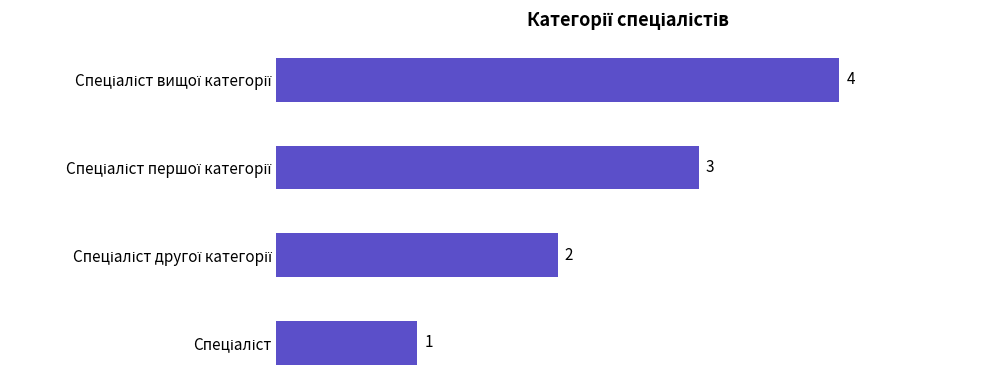

Count the values in the range 2 to 4.

3